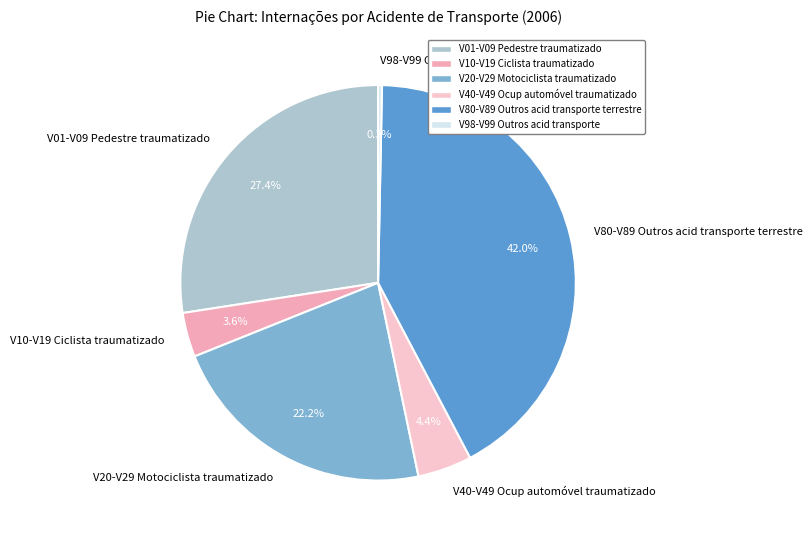

To the nearest percent, what percentage of the pie is V20-V29 Motociclista traumatizado?

22%